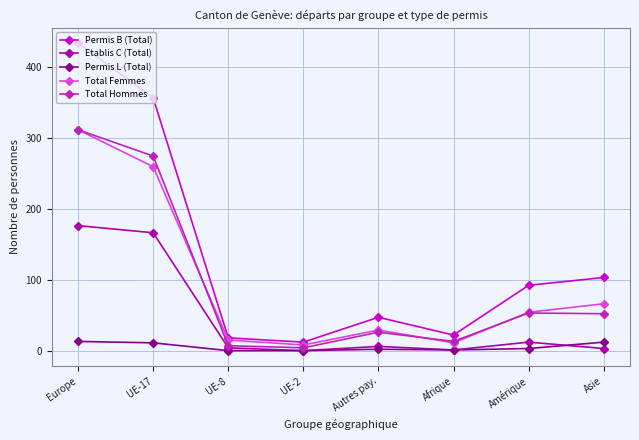

What is the maximum value for Total Femmes?

311